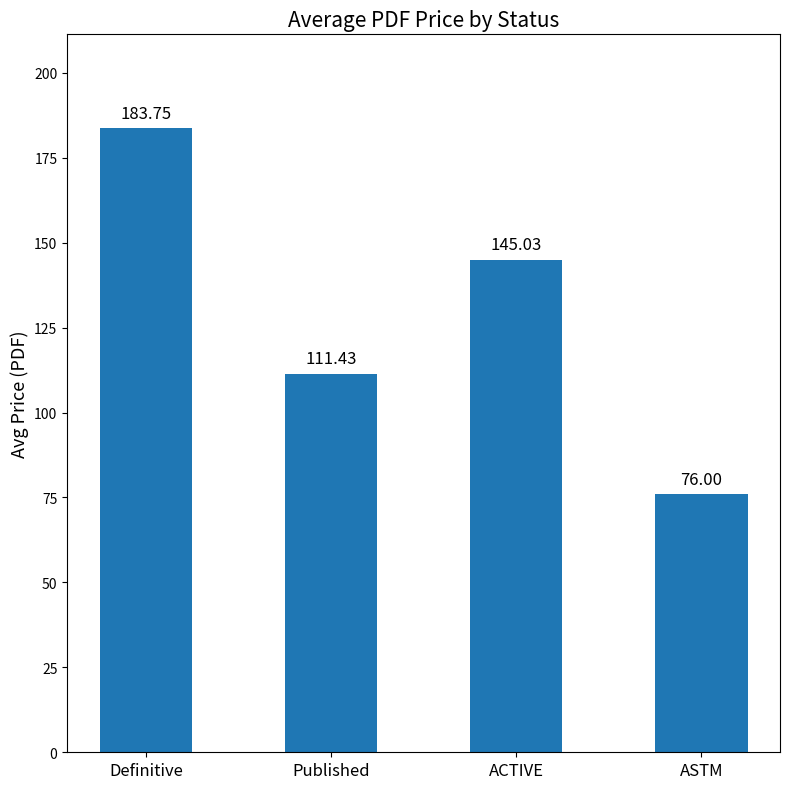

What is the greatest value displayed?

183.8